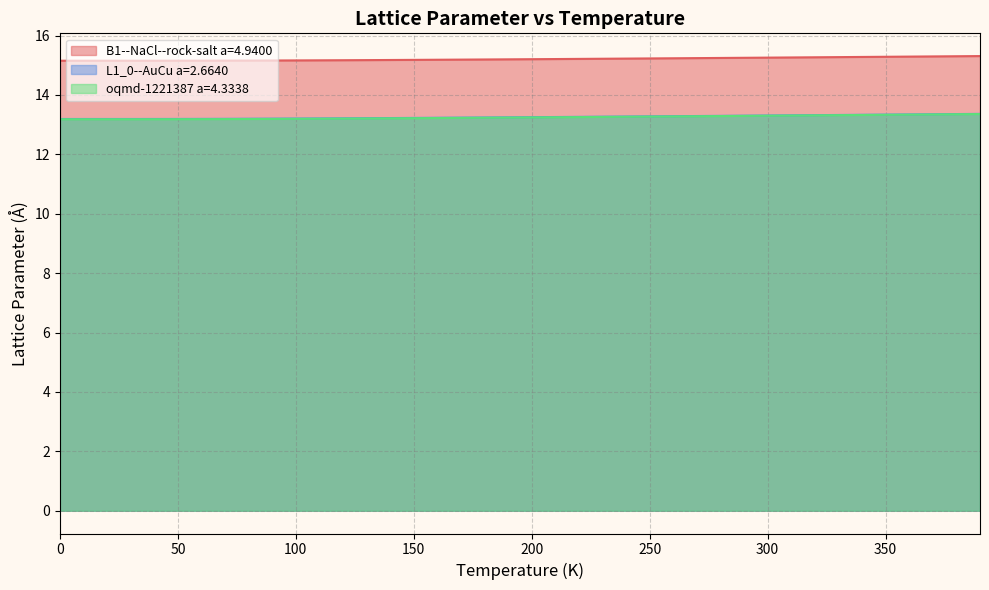

Which series has the widest spread of values?

oqmd-1221387 a=4.3338